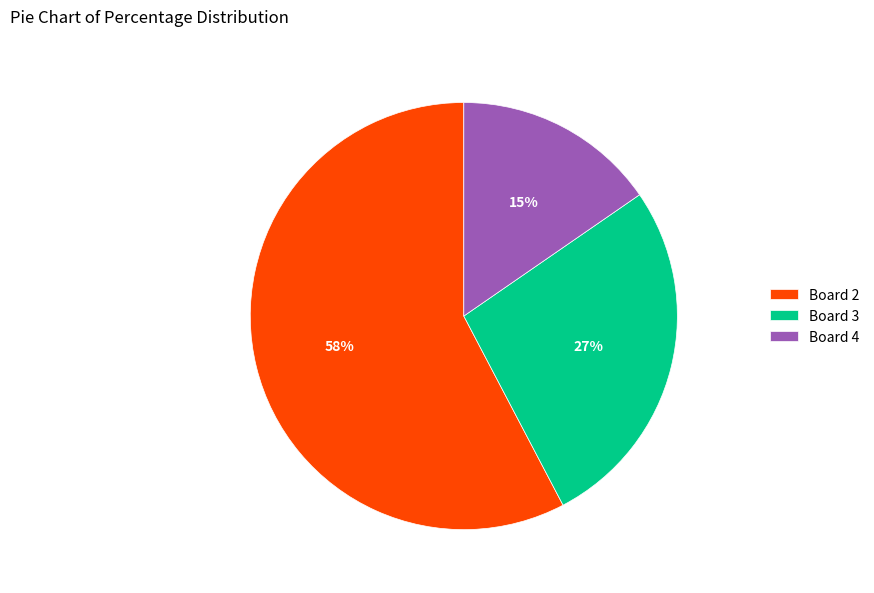

Is it true that Board 4 is 24% of the pie?

False